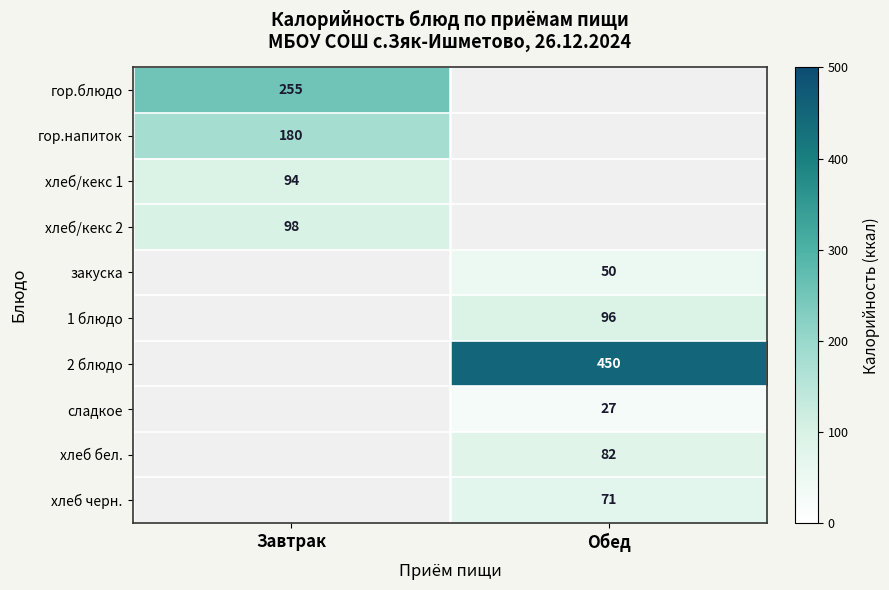

What is the greatest value displayed?

450.0